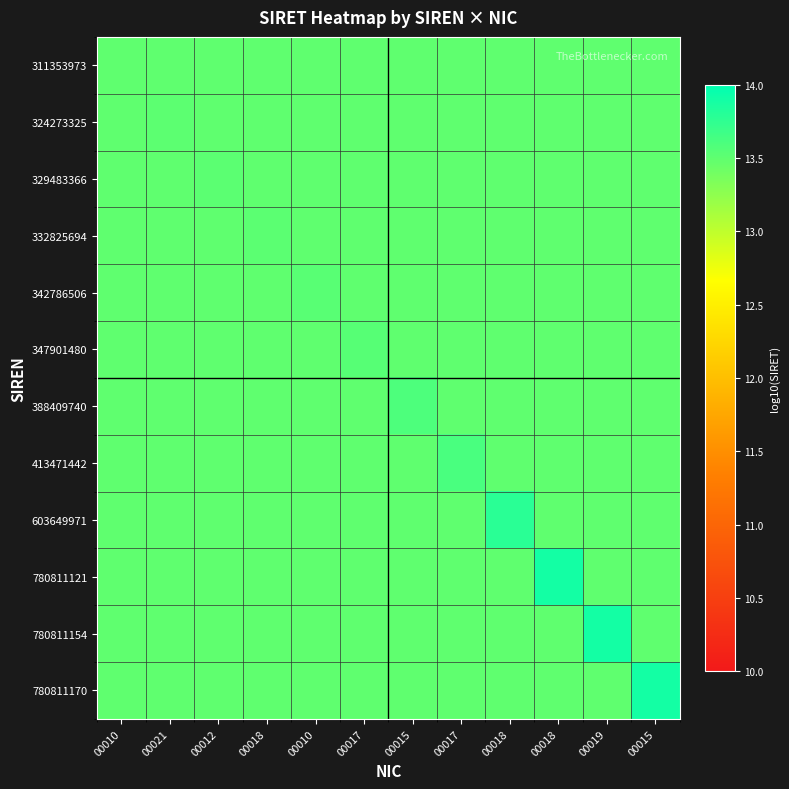

How many distinct data groups are displayed?

12